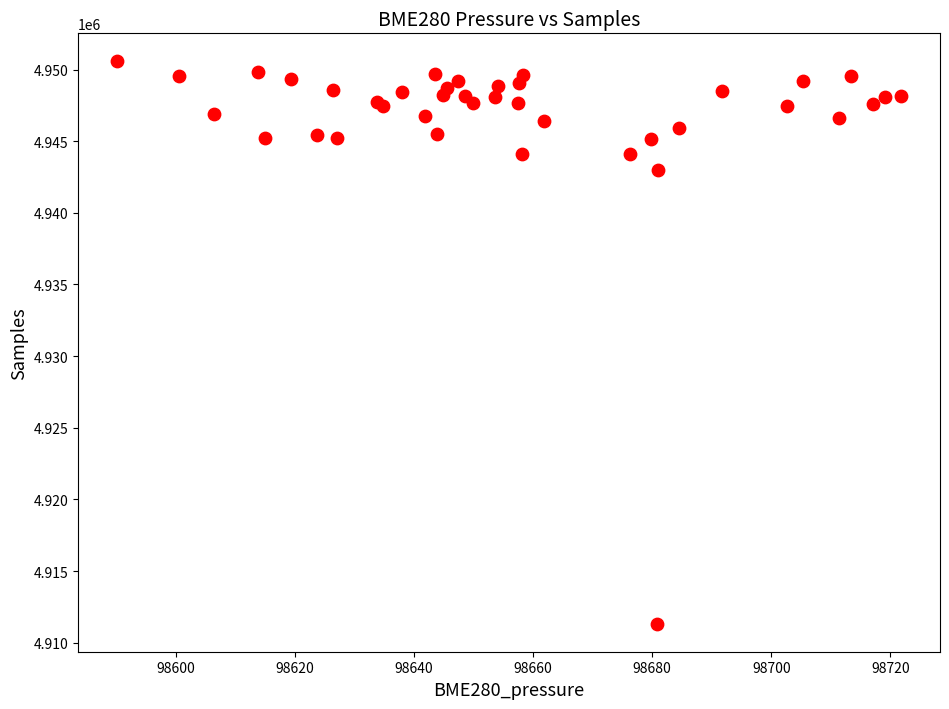

What Y value in the scatter plot is closest to 4930950?

4942981